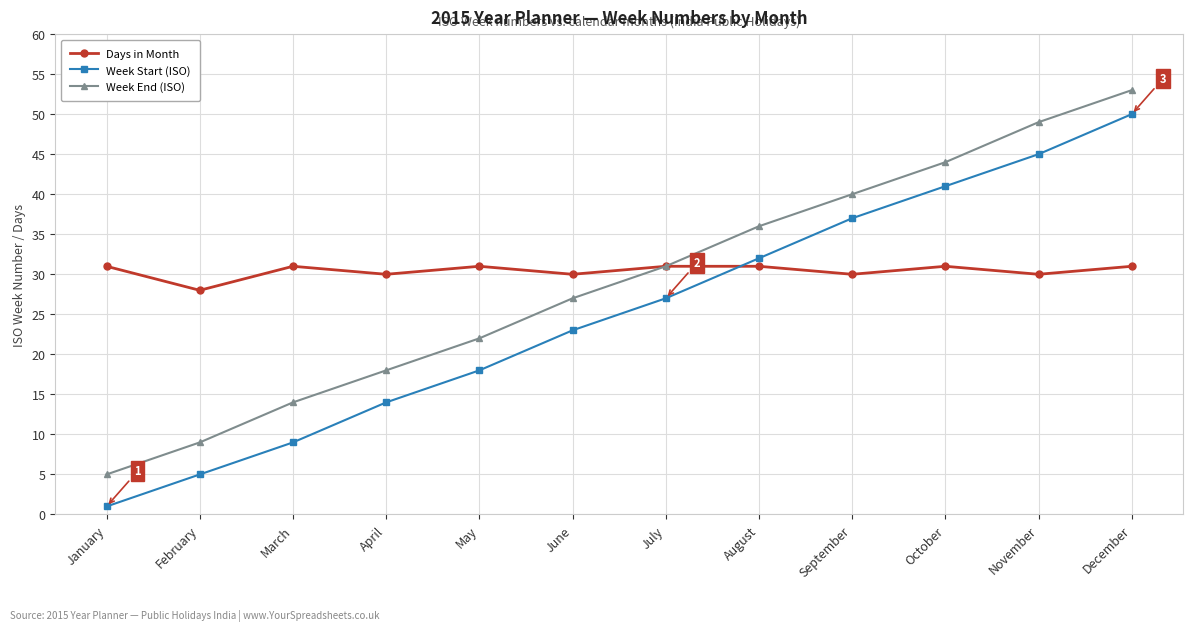

What is the value of the Week End (ISO) point at the 9th from the left?

40